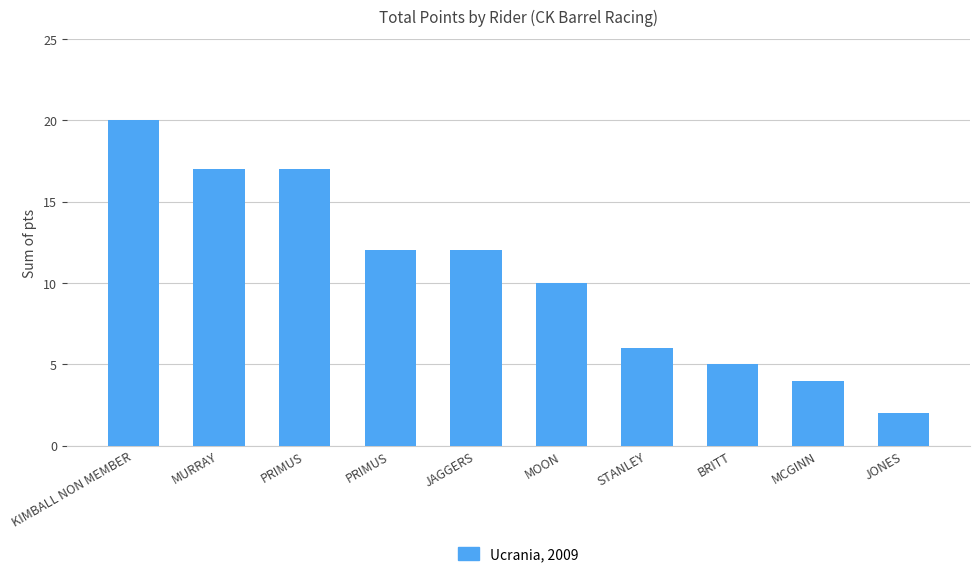

What is the label of the 1st bar from the left?

KIMBALL NON MEMBER